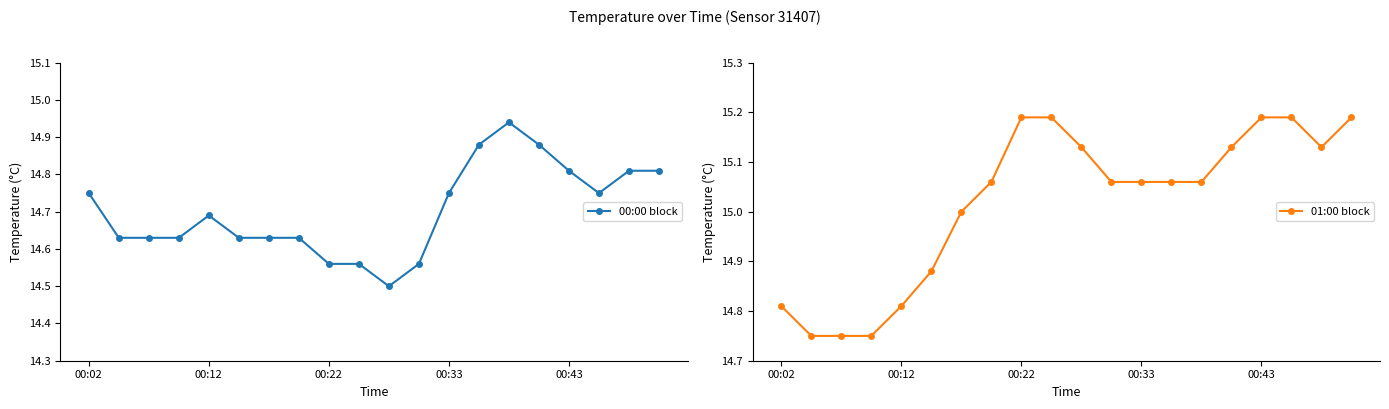

What is the minimum value for 00:00 block?

14.5